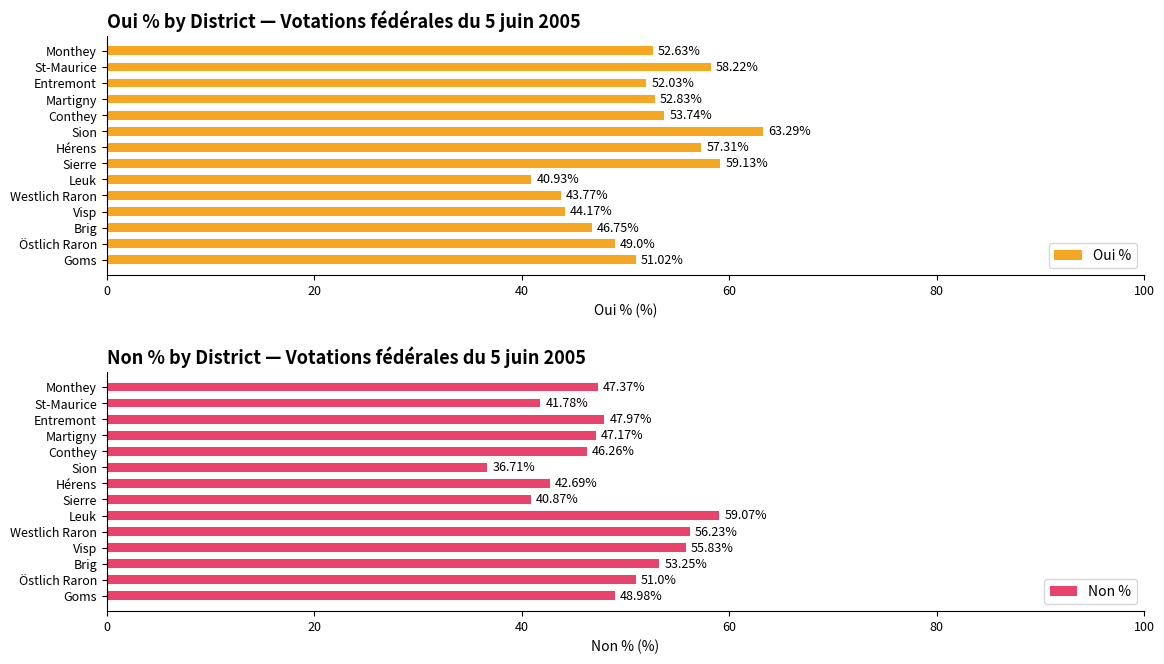

At how many categories does at least one series exceed 40?

14